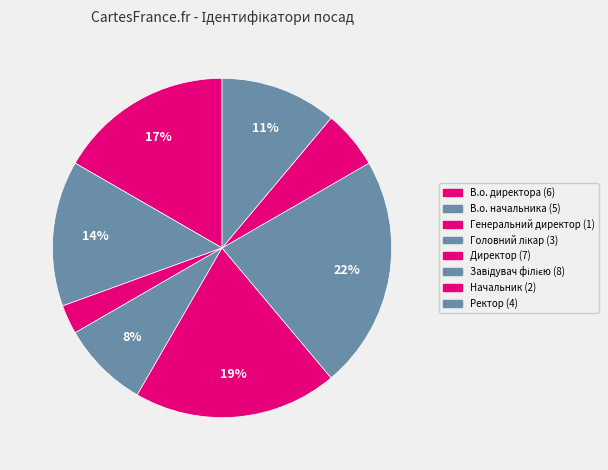

Rank the categories by value from lowest to highest.

Генеральний директор, Начальник, Головний лікар, Ректор, В.о. начальника, В.о. директора, Директор, Завідувач філією